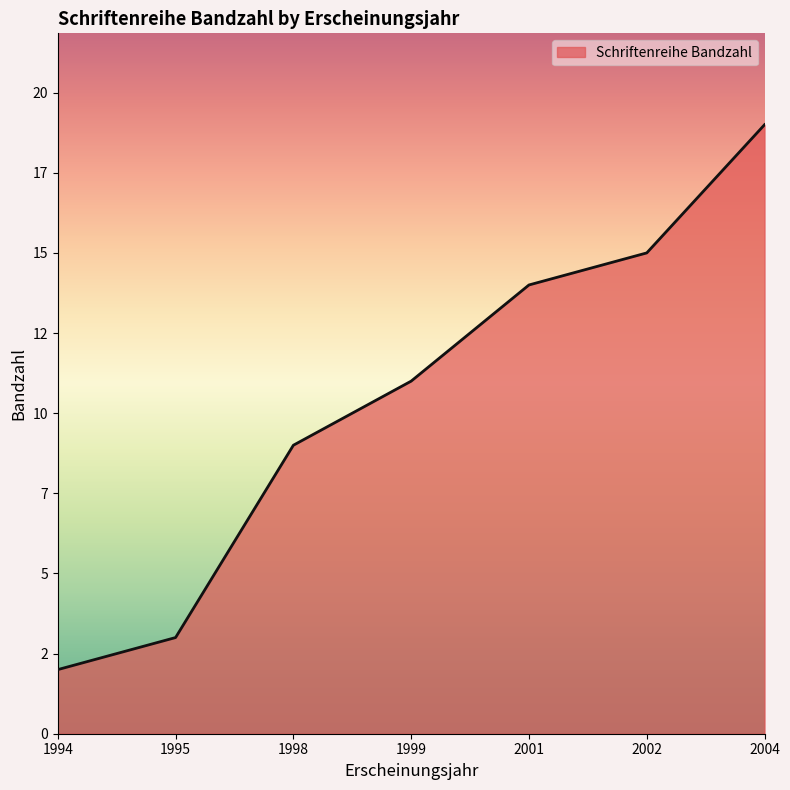

Is this an area chart (filled region under the line)?

Yes